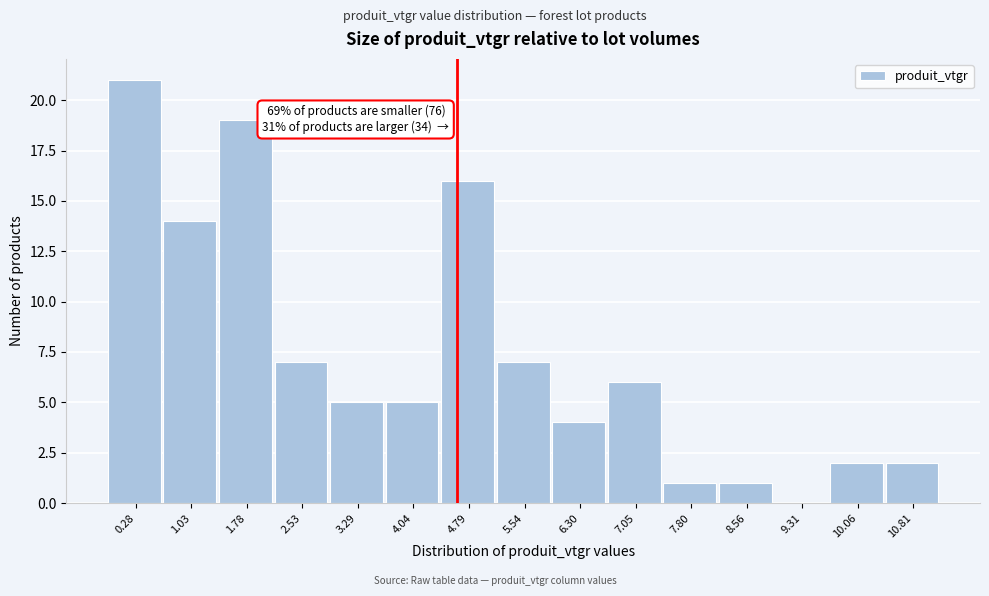

Reading left to right, list all the values displayed in this chart.

0.28=21	1.03=14	1.78=19	2.53=7	3.29=5	4.04=5	4.79=16	5.54=7	6.30=4	7.05=6	7.80=1	8.56=1	9.31=0	10.06=2	10.81=2